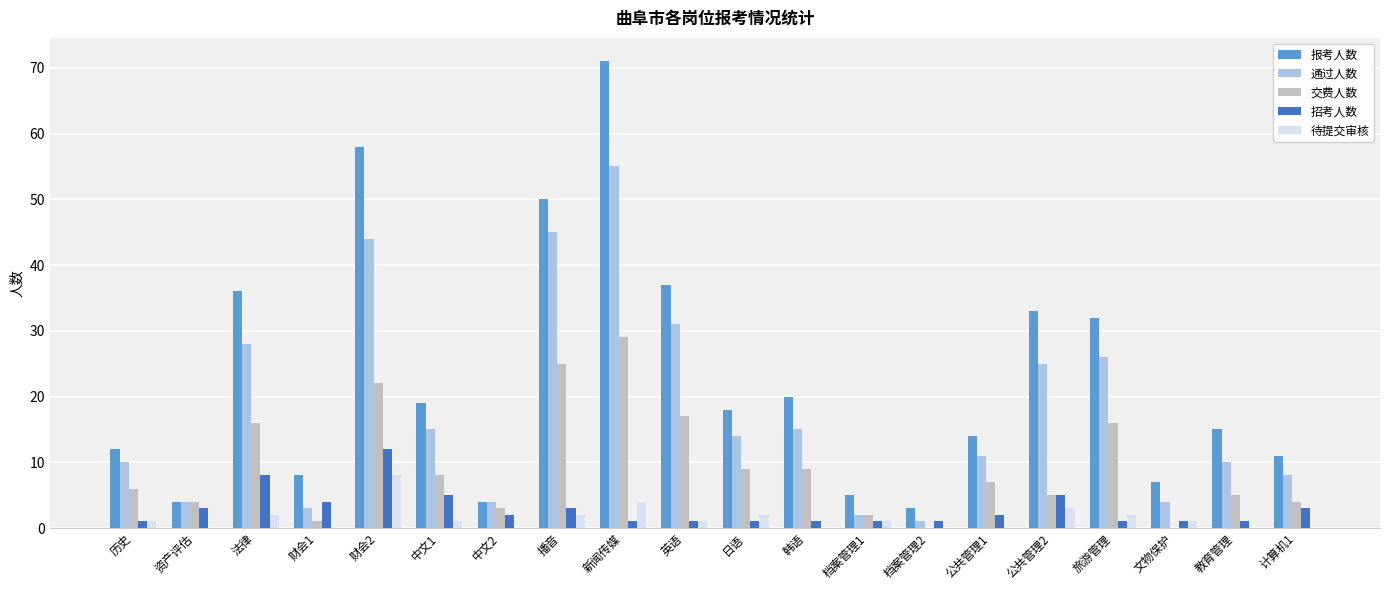

Which series changed the most between 财会2 and 档案管理2?

报考人数